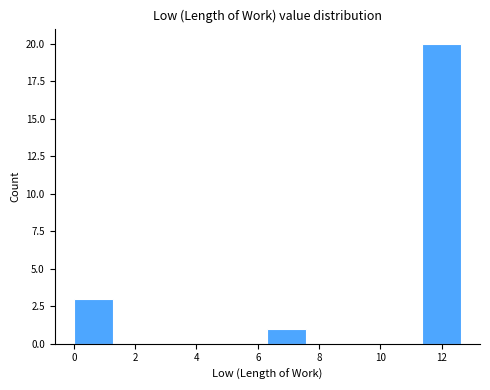

Reading left to right, transcribe this chart: for each bar, give the range it covers on the x-axis and its height. Neither the bar edges nor the heights are printed on the chart, so give them approximately, as read against the axes.

0.0 to 1.2: 3
1.2 to 2.6: 0
2.6 to 3.8: 0
3.8 to 5.0: 0
5.0 to 6.4: 0
6.4 to 7.6: 1
7.6 to 8.8: 0
8.8 to 10.0: 0
10.0 to 11.4: 0
11.4 to 12.6: 20